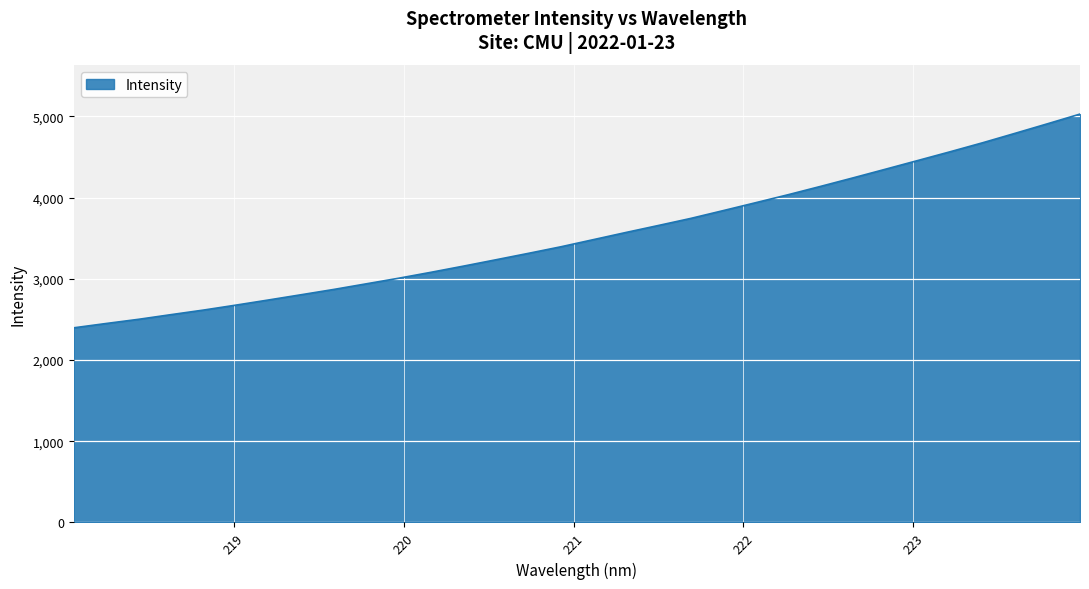

What is the minimum value shown in the chart?

2397.3